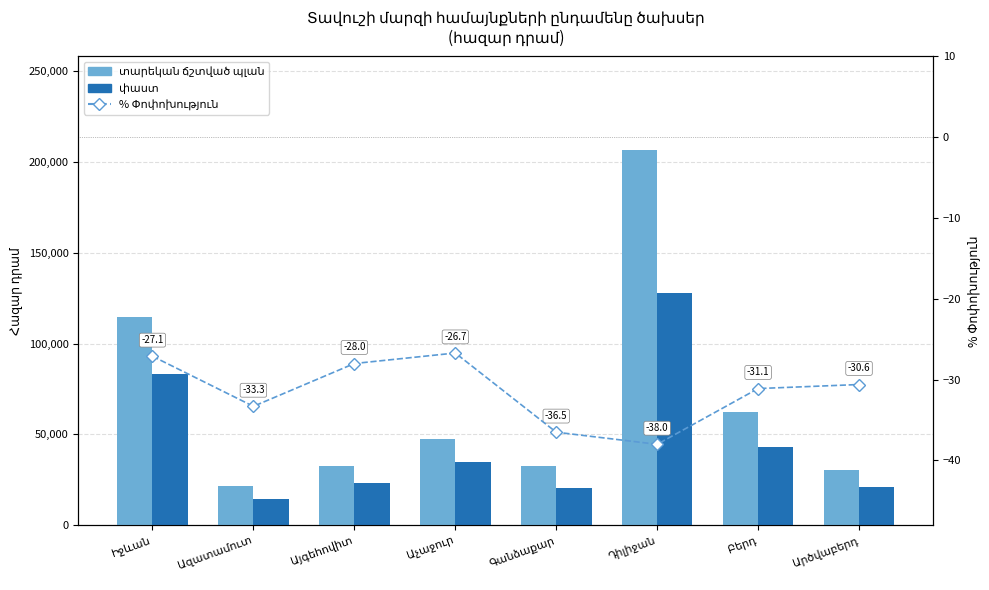

At which category is the sum across all series the highest?

Դիլիջան